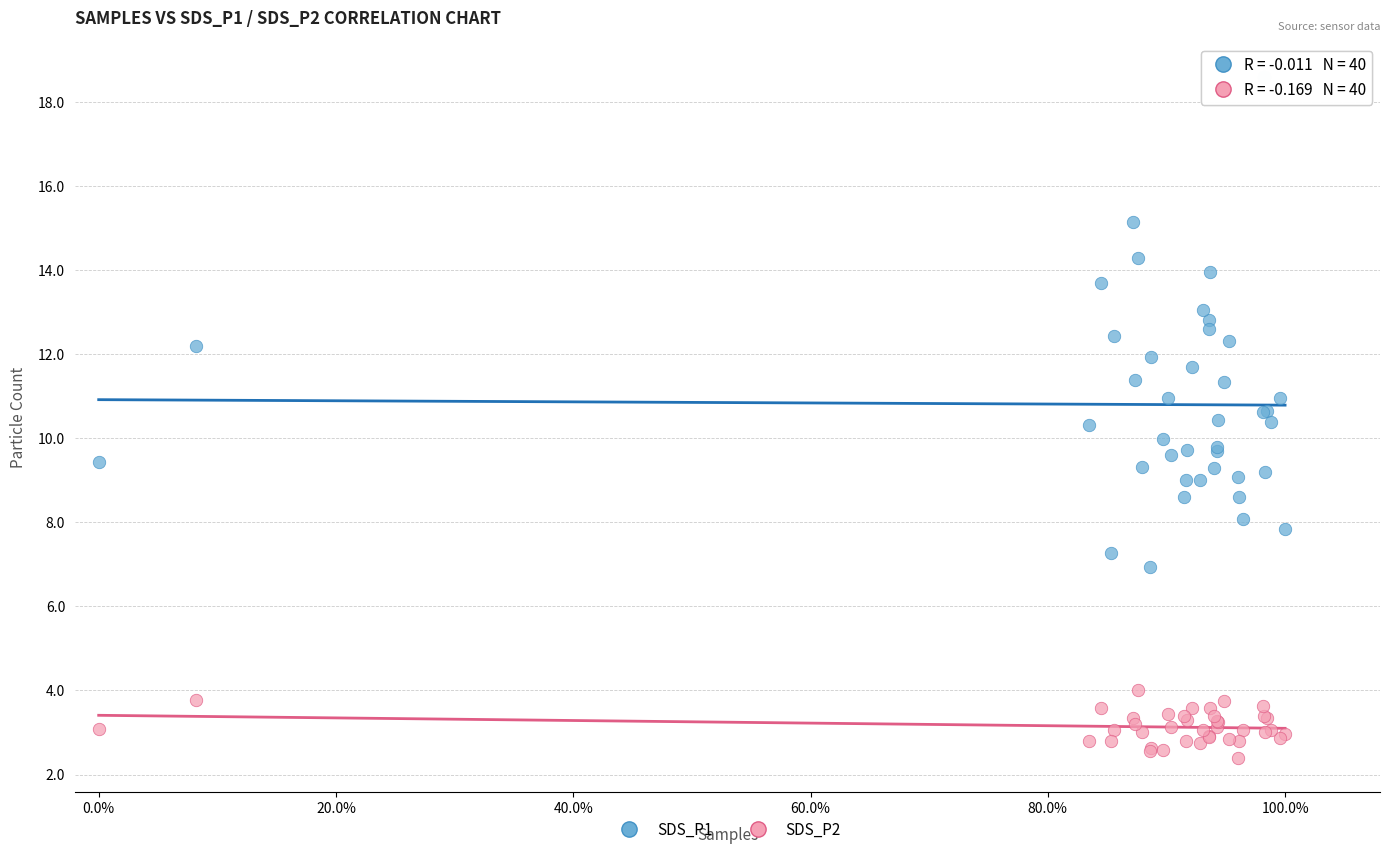

Which series reaches the minimum Y coordinate?

SDS_P2